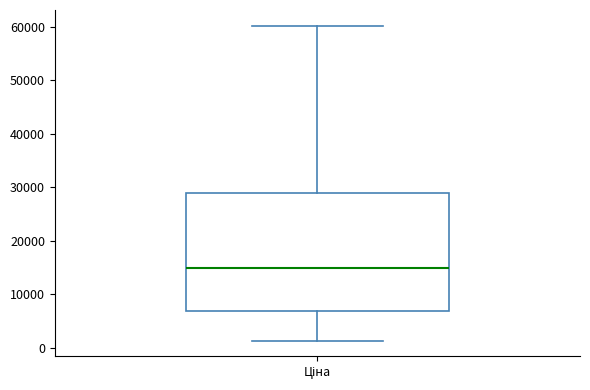

Read this box plot against the y-axis: the position of the median line, the range covered by the box, and the ends of both whiskers. The values are not printed on the chart, so give them approximately, as read against the axis.

median 15000, box 7000 to 29000, whiskers 1000 to 60000